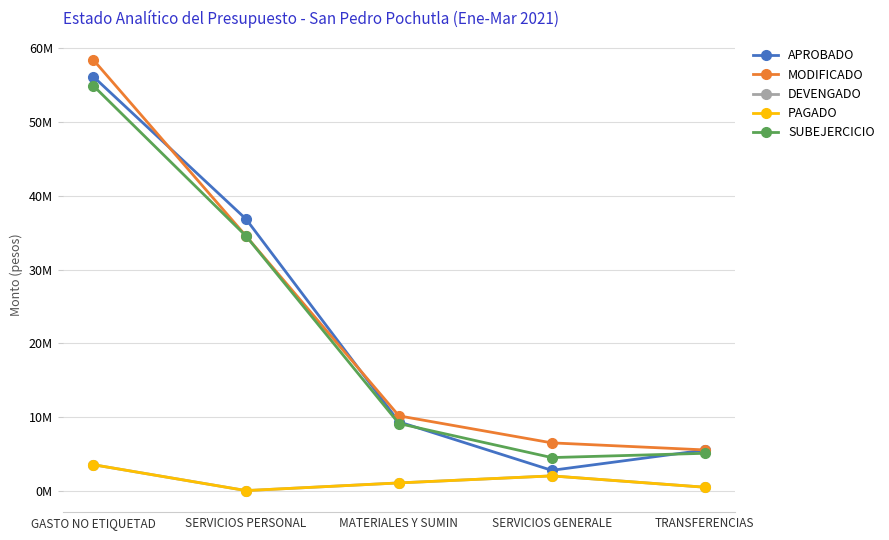

What is the sum of the PAGADO values at SERVICIOS PERSONAL and SERVICIOS GENERALE?

1996347.4